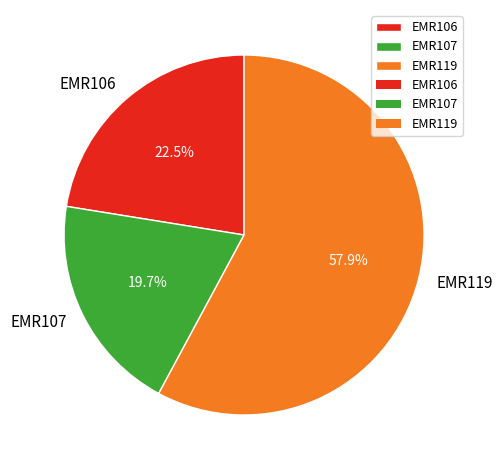

True or false: EMR106 accounts for 13% of the total.

False